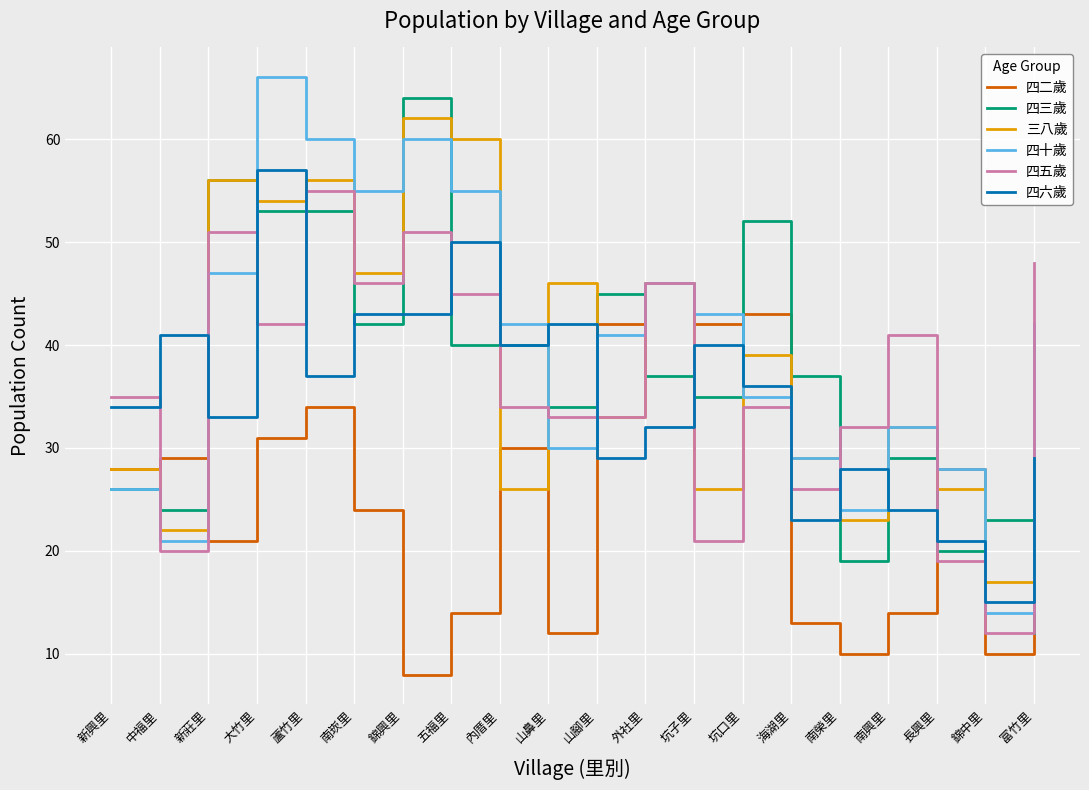

Reading right to left, list all the values displayed in this chart.

四二歲: 富竹里=14	錦中里=10	長興里=28	南興里=14	南榮里=10	海湖里=13	坑口里=43	坑子里=42	外社里=46	山腳里=42	山鼻里=12	內厝里=30	五福里=14	錦興里=8	南崁里=24	蘆竹里=34	大竹里=31	新莊里=21	中福里=29	新興里=28
四三歲: 富竹里=12	錦中里=23	長興里=20	南興里=29	南榮里=19	海湖里=37	坑口里=52	坑子里=35	外社里=37	山腳里=45	山鼻里=34	內厝里=40	五福里=40	錦興里=64	南崁里=42	蘆竹里=53	大竹里=53	新莊里=56	中福里=24	新興里=26
三八歲: 富竹里=26	錦中里=17	長興里=26	南興里=32	南榮里=23	海湖里=29	坑口里=39	坑子里=26	外社里=46	山腳里=33	山鼻里=46	內厝里=26	五福里=60	錦興里=62	南崁里=47	蘆竹里=56	大竹里=54	新莊里=56	中福里=22	新興里=28
四十歲: 富竹里=42	錦中里=14	長興里=28	南興里=32	南榮里=24	海湖里=29	坑口里=35	坑子里=43	外社里=46	山腳里=41	山鼻里=30	內厝里=42	五福里=55	錦興里=60	南崁里=55	蘆竹里=60	大竹里=66	新莊里=47	中福里=21	新興里=26
四五歲: 富竹里=48	錦中里=12	長興里=19	南興里=41	南榮里=32	海湖里=26	坑口里=34	坑子里=21	外社里=46	山腳里=33	山鼻里=33	內厝里=34	五福里=45	錦興里=51	南崁里=46	蘆竹里=55	大竹里=42	新莊里=51	中福里=20	新興里=35
四六歲: 富竹里=29	錦中里=15	長興里=21	南興里=24	南榮里=28	海湖里=23	坑口里=36	坑子里=40	外社里=32	山腳里=29	山鼻里=42	內厝里=40	五福里=50	錦興里=43	南崁里=43	蘆竹里=37	大竹里=57	新莊里=33	中福里=41	新興里=34